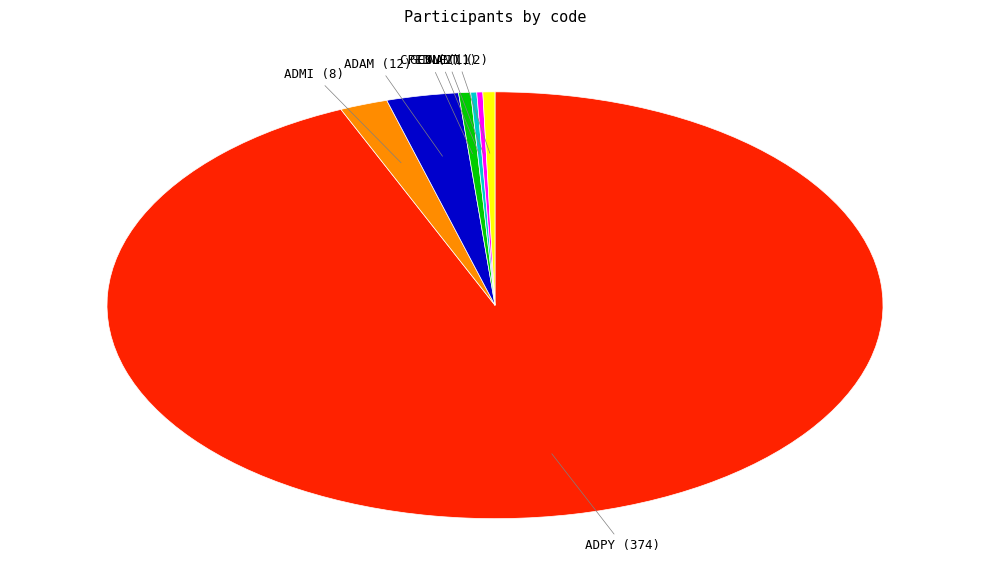

The NANT slice represents 0% of the pie. True or false?

True